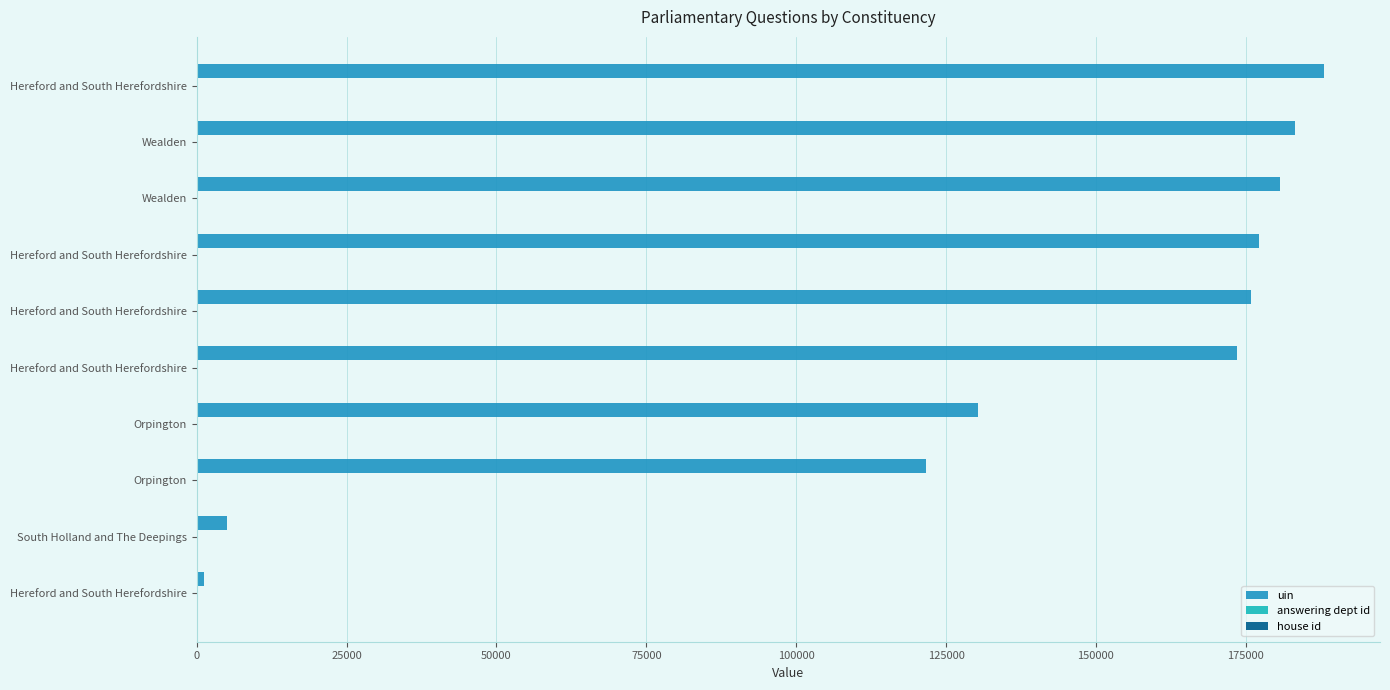

How many categories are shown in the chart?

10